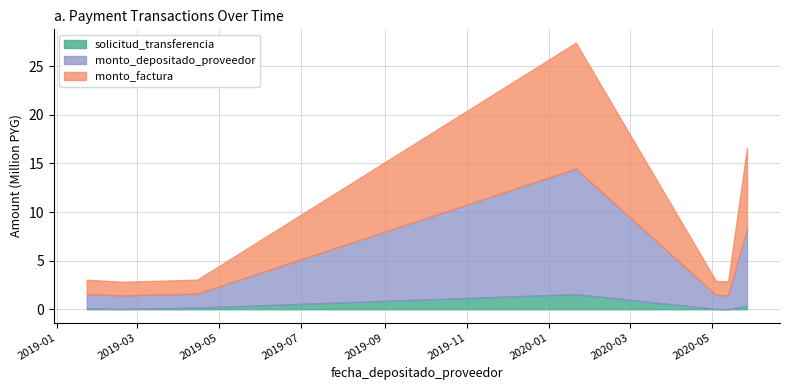

What is the difference between the maximum and second lowest values in the solicitud_transferencia series?

1.5